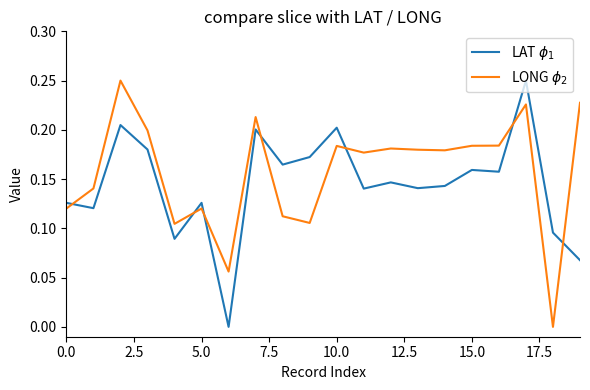

How many lines are shown in the chart?

2